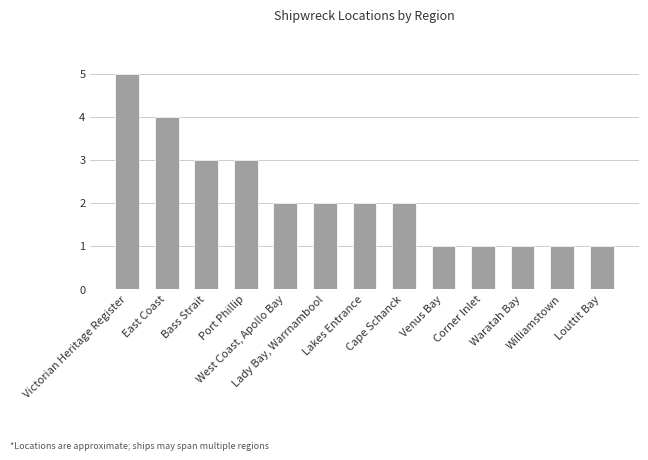

What position from the left is Williamstown?

12